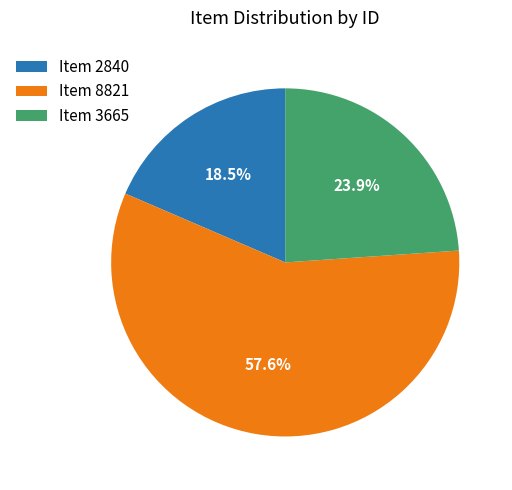

What percentage do Item 3665 and Item 8821 together represent?

81.5%